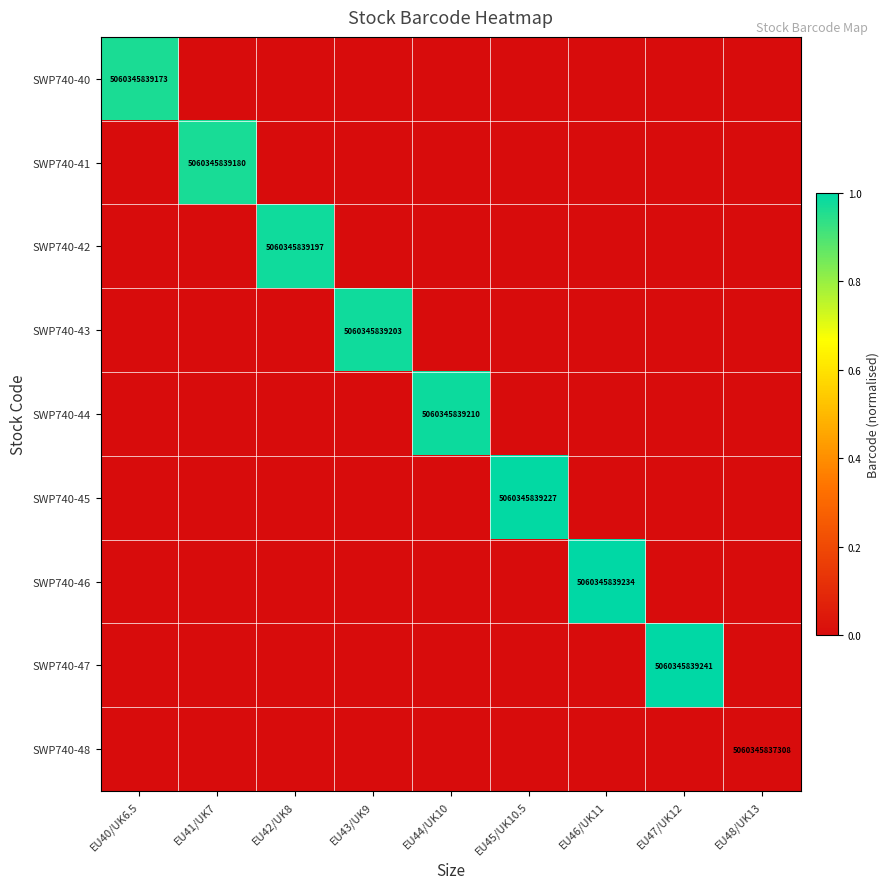

What is the total value across all series at EU40/UK6.5?

1.0